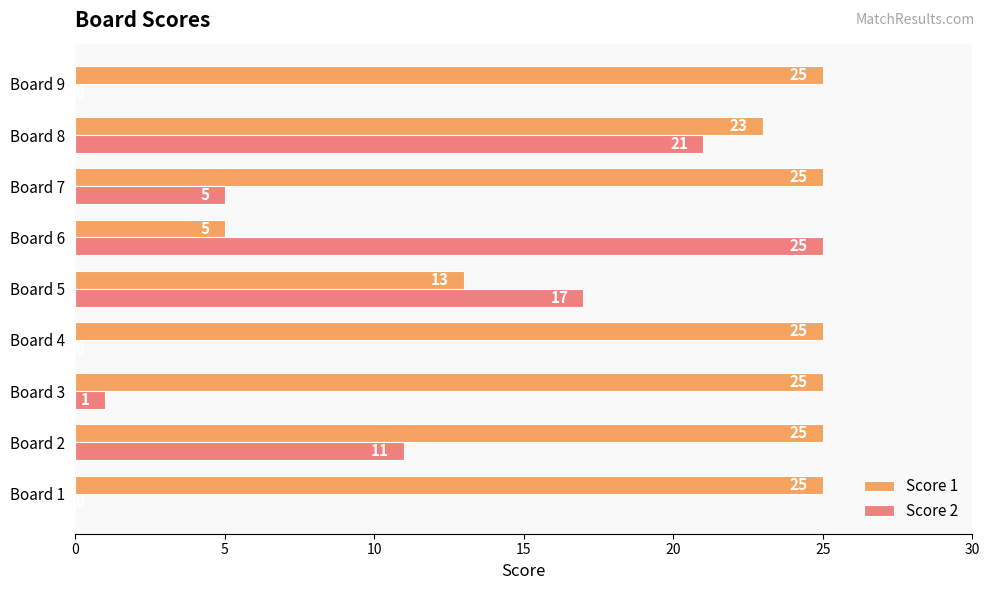

What is the total value across all series at Board 8?

44